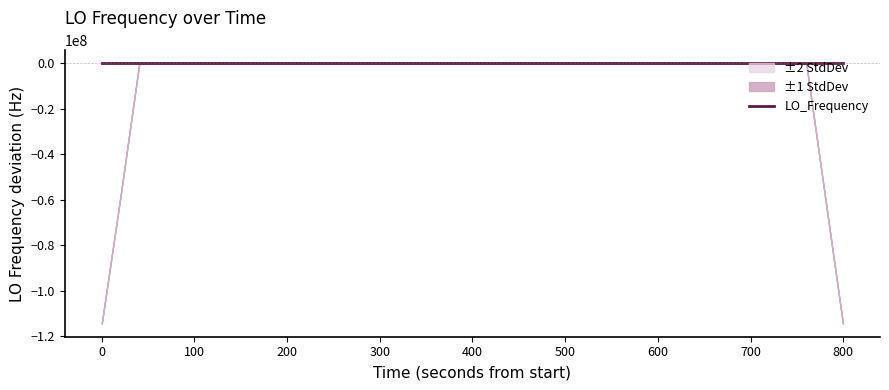

How many values are below zero?

21